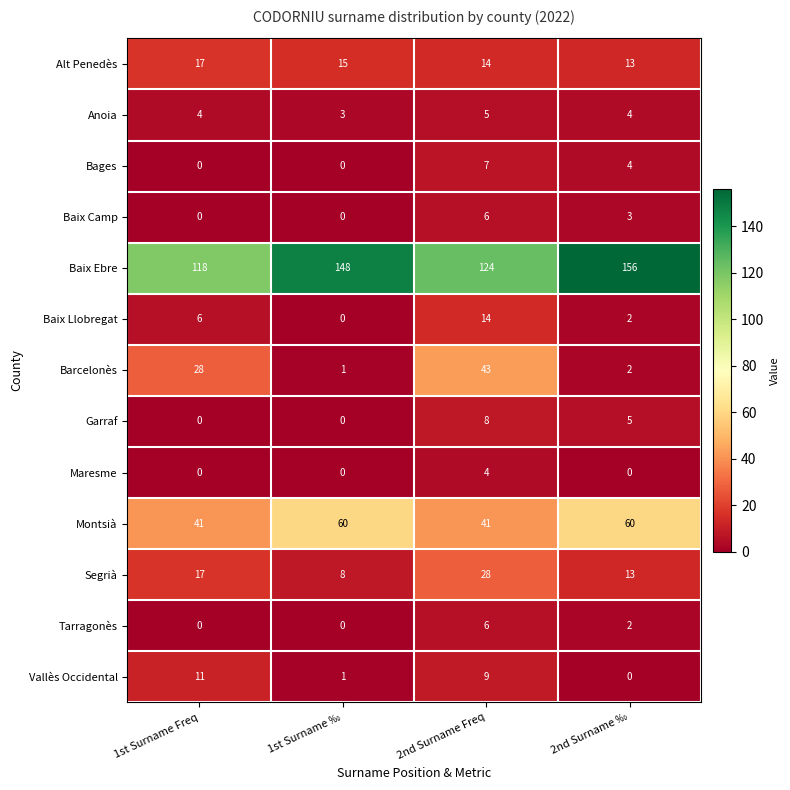

Rank the categories by Barcelonès value from lowest to highest.

1st Surname ‰, 2nd Surname ‰, 1st Surname Freq, 2nd Surname Freq